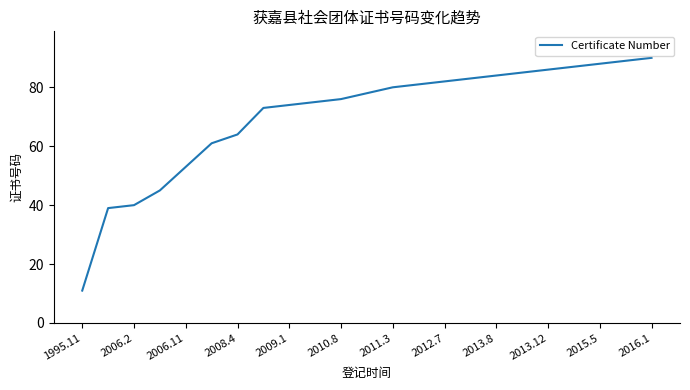

What is the smallest value displayed?

11